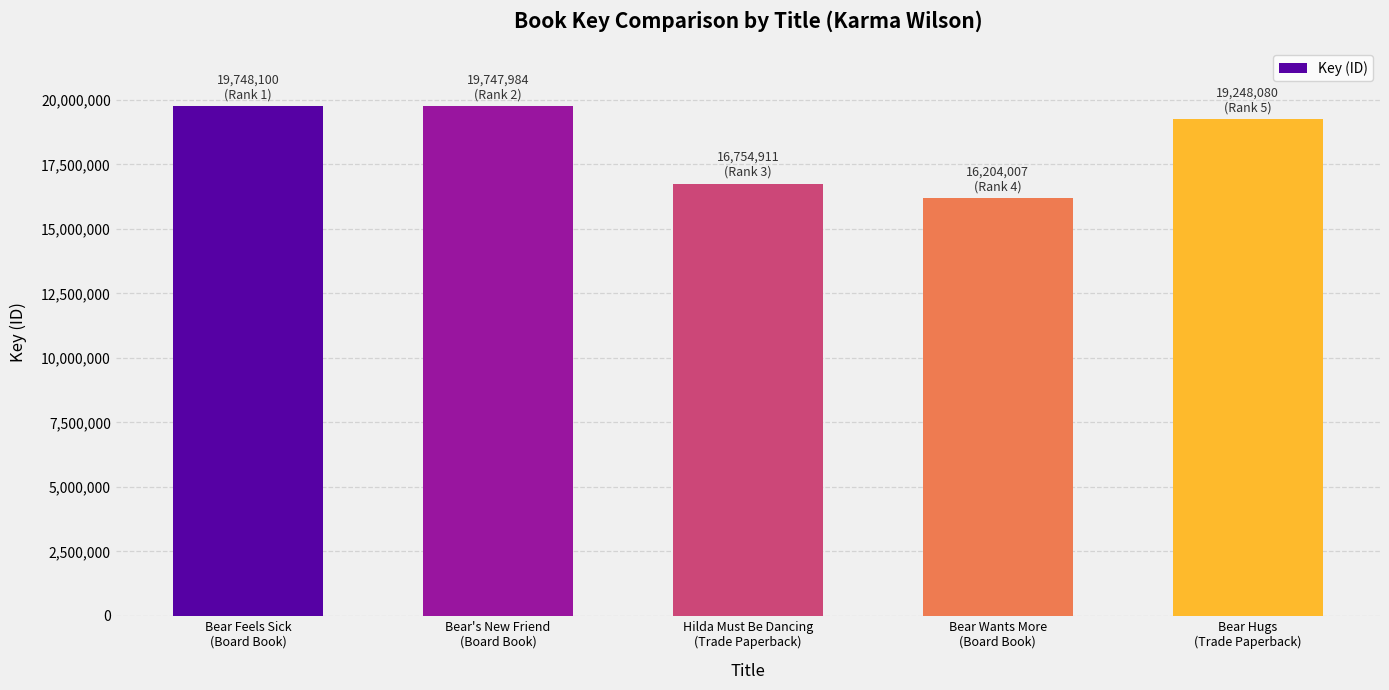

What is the greatest value displayed?

19748100